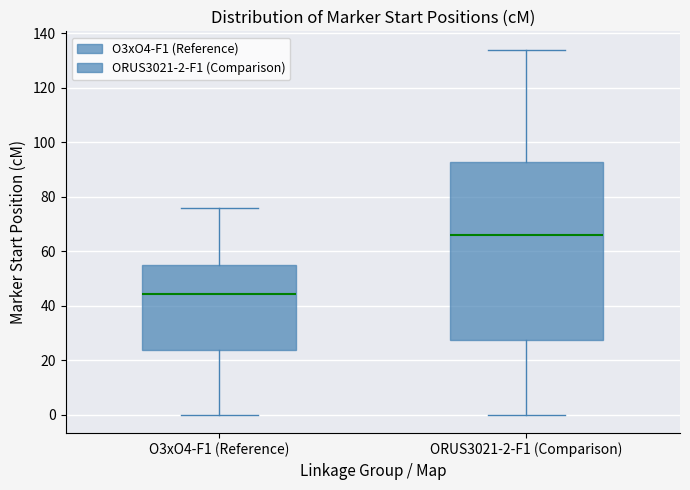

Reading left to right, transcribe this box plot: for each box, give where its median line is, the range the box spans, and where its two whiskers end, as read against the y-axis. The values are not printed on the chart, so give them approximately, as read against the axis.

O3xO4-F1 (Reference): median 44, box 24 to 56, whiskers 0 to 76
ORUS3021-2-F1 (Comparison): median 66, box 28 to 92, whiskers 0 to 134